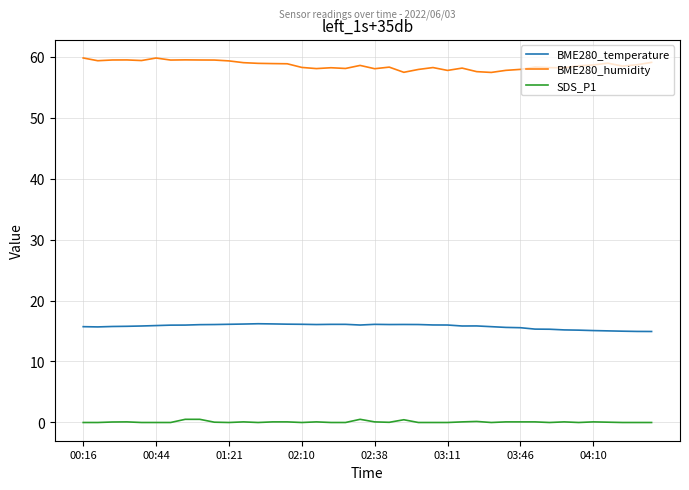

Which series has the largest total across all categories?

BME280_humidity